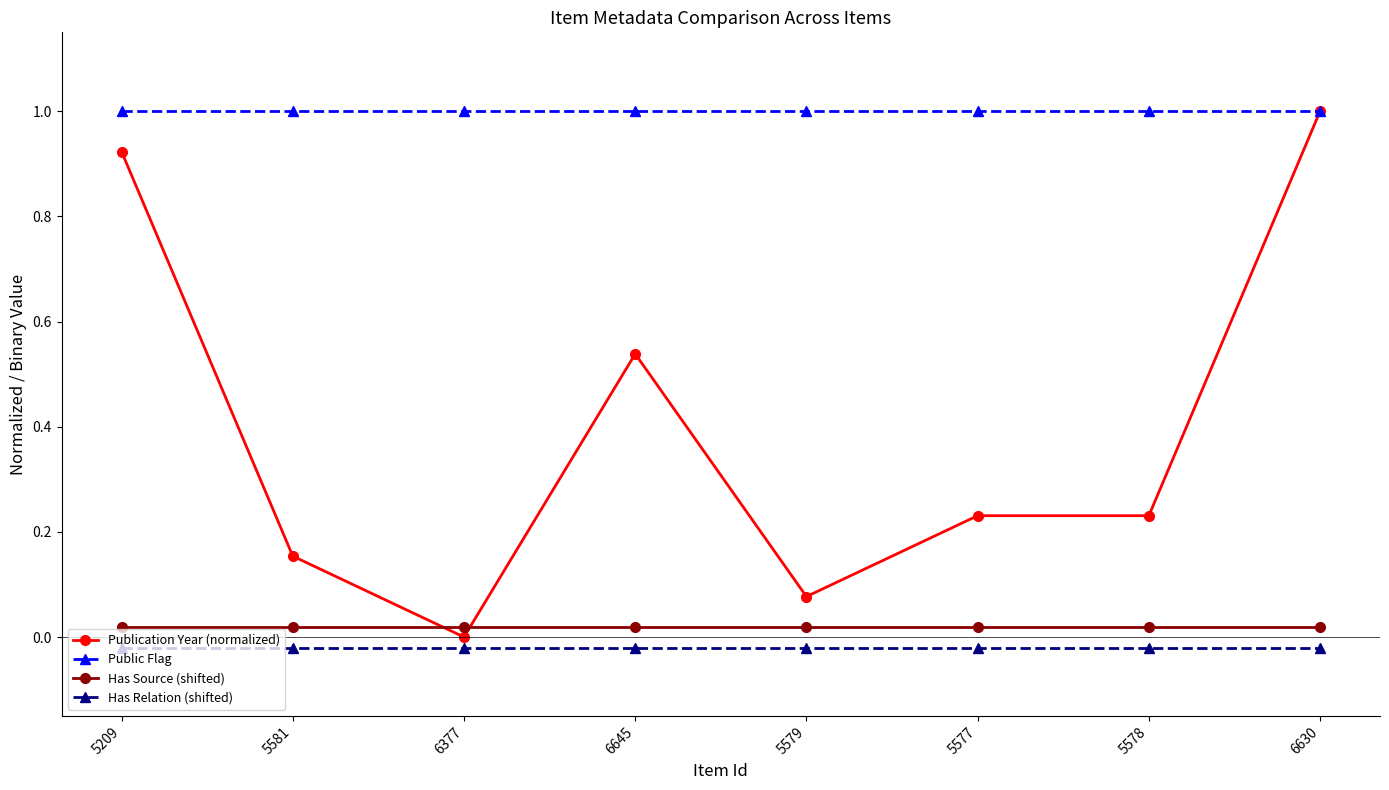

At which category does Publication Year (normalized) reach its first local valley?

6377